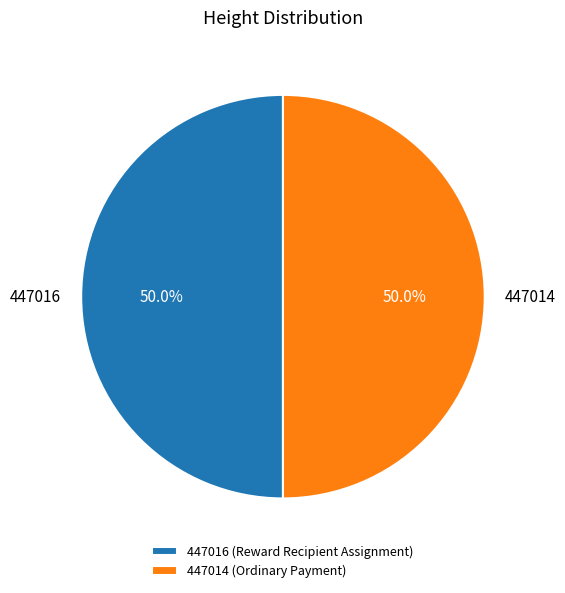

Approximately how many times larger is the value at 447014 compared to 447016?

1.0